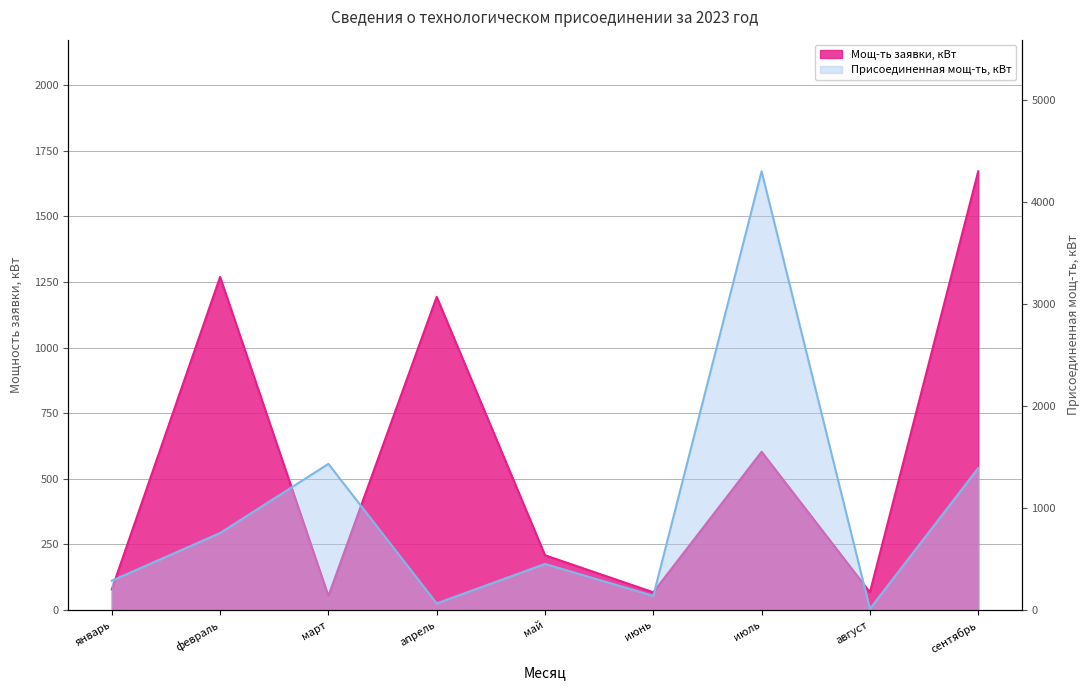

What is the difference between the maximum and minimum values in the Мощ-ть заявки, кВт series?

1617